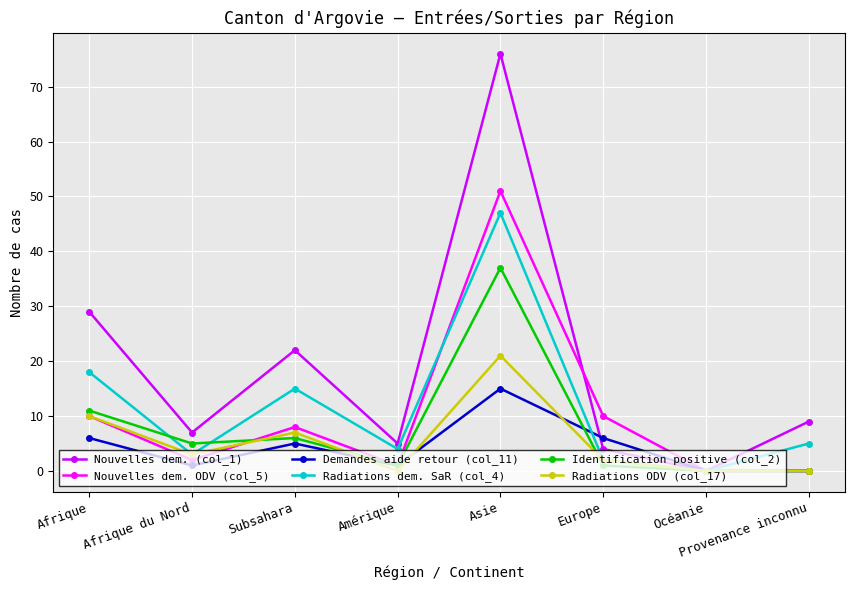

True or false: Demandes aide retour (col_11) has more than 0 points higher than both neighbors.

True